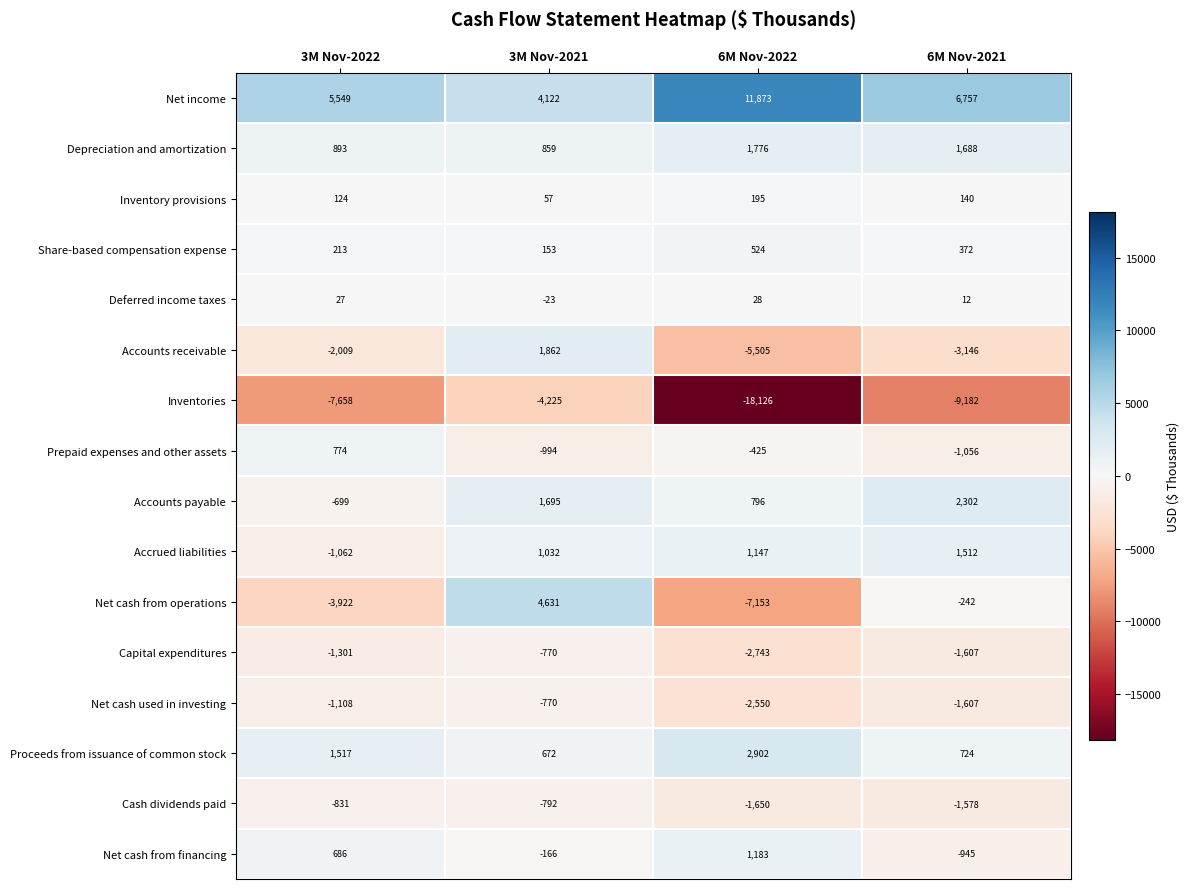

True or false: Deferred income taxes has a value of -23 at 3M Nov-2021.

True